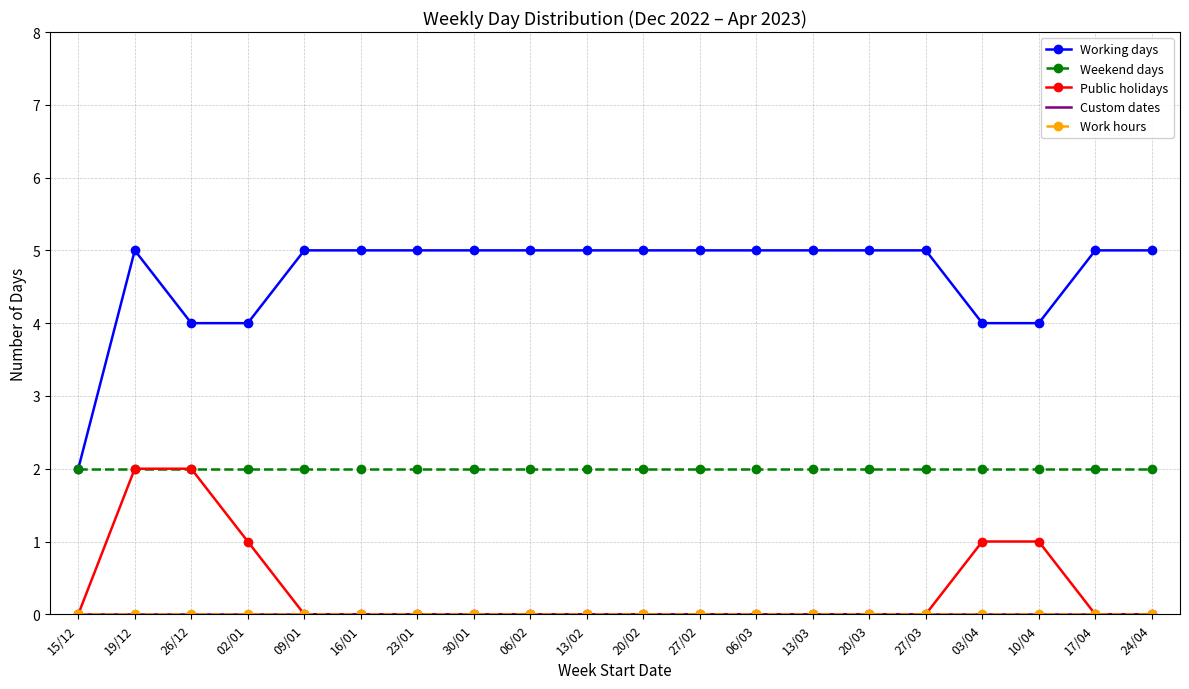

Which series changed the most between 06/02 and 17/04?

Working days